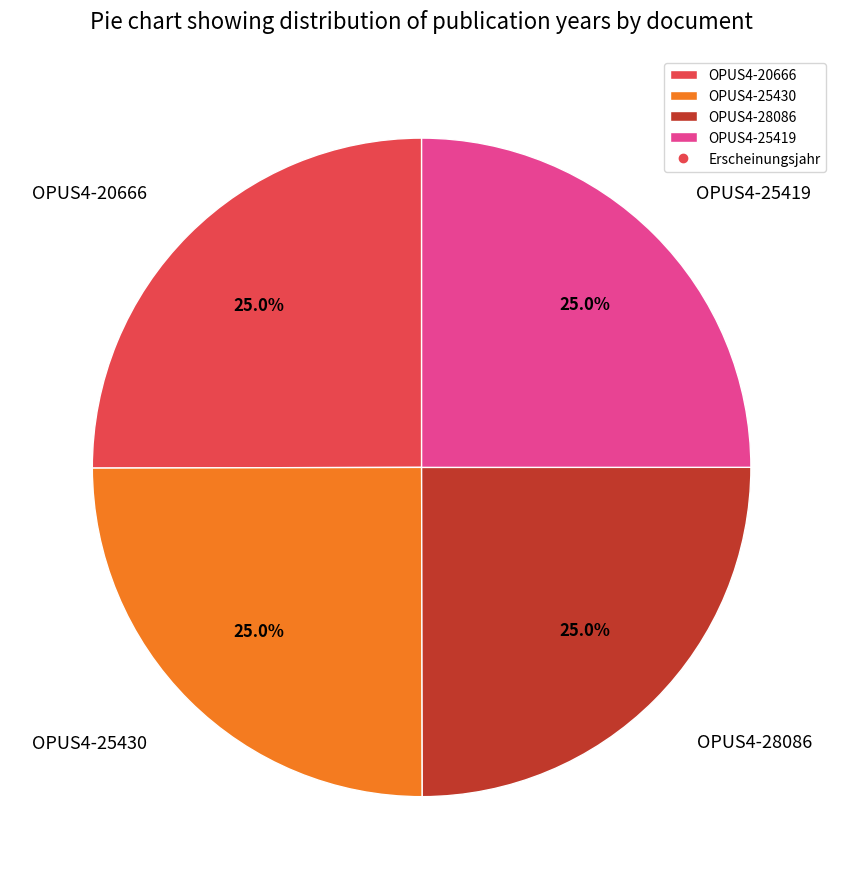

To the nearest percent, what portion does OPUS4-25419 represent?

25%